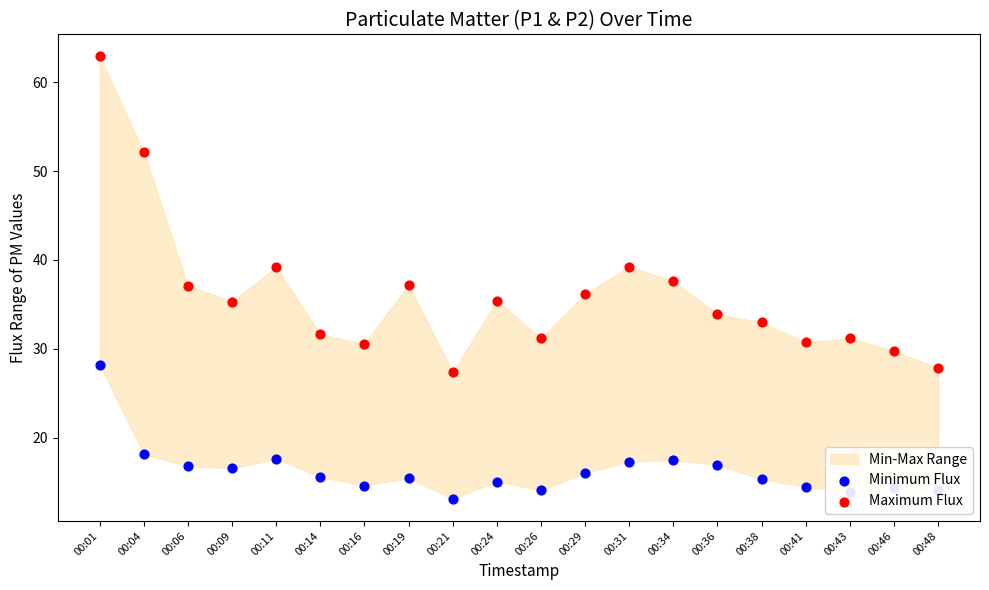

Is the value of Maximum Flux at 00:29 greater than the value of Minimum Flux at 00:11?

Yes